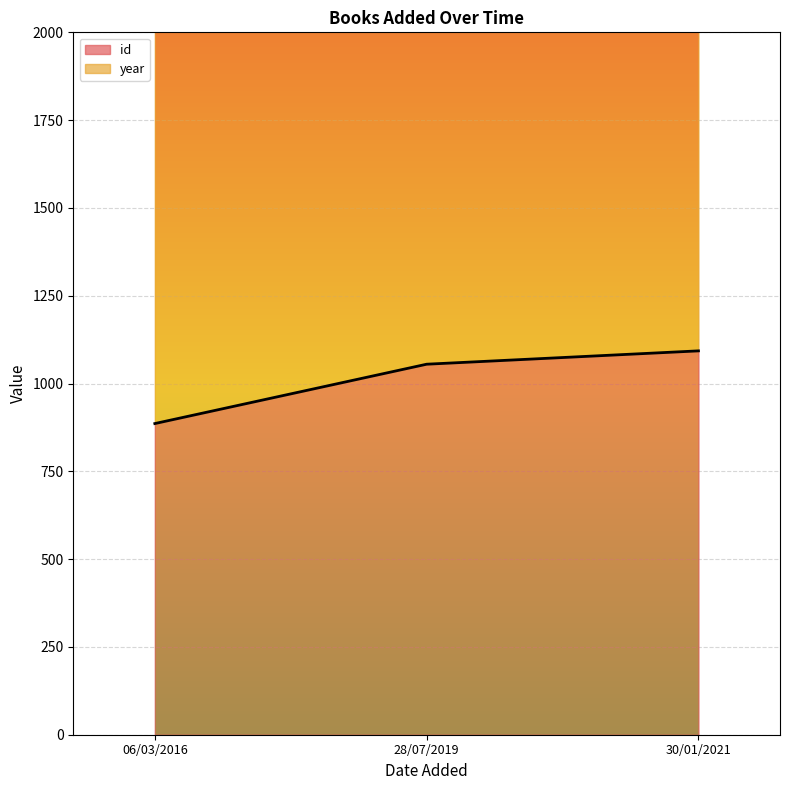

Count the id values in the range 886 to 1093.

3